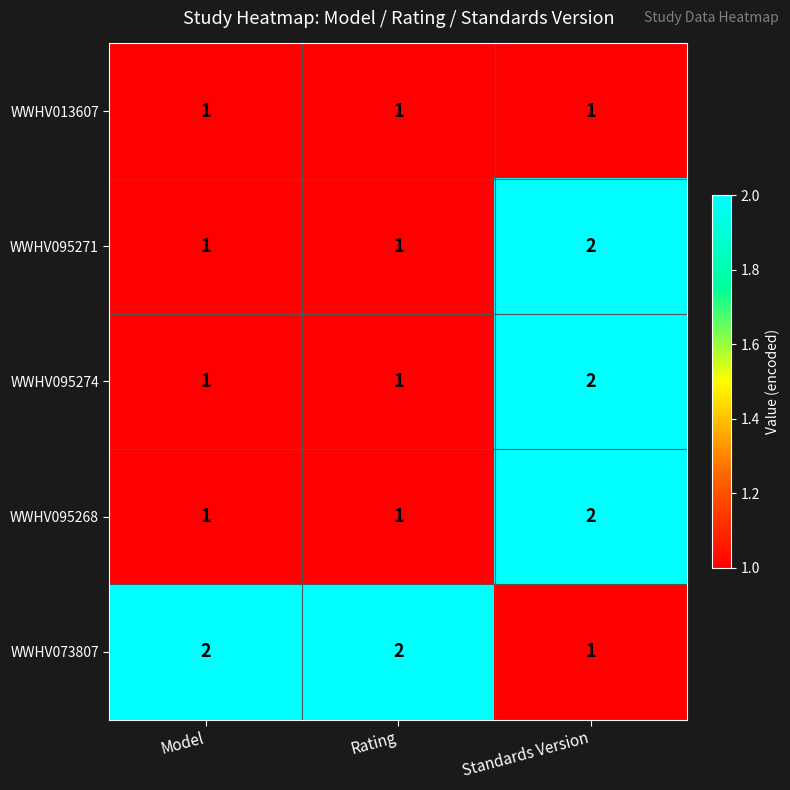

What is the sum of the WWHV073807 values at Model and Rating?

4